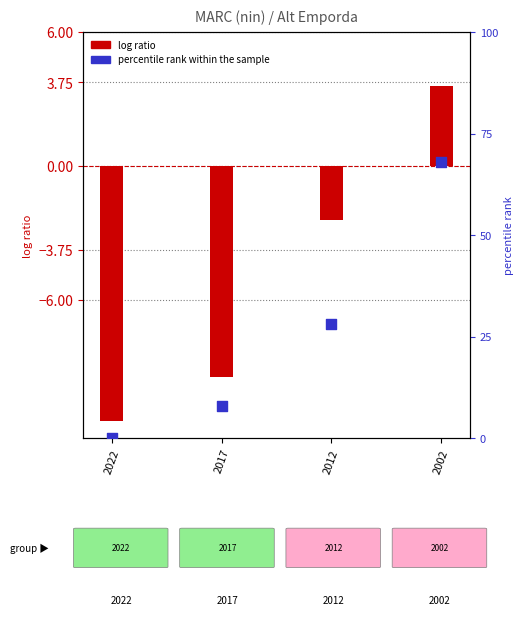

Which series contains the highest Y value?

percentile rank within the sample